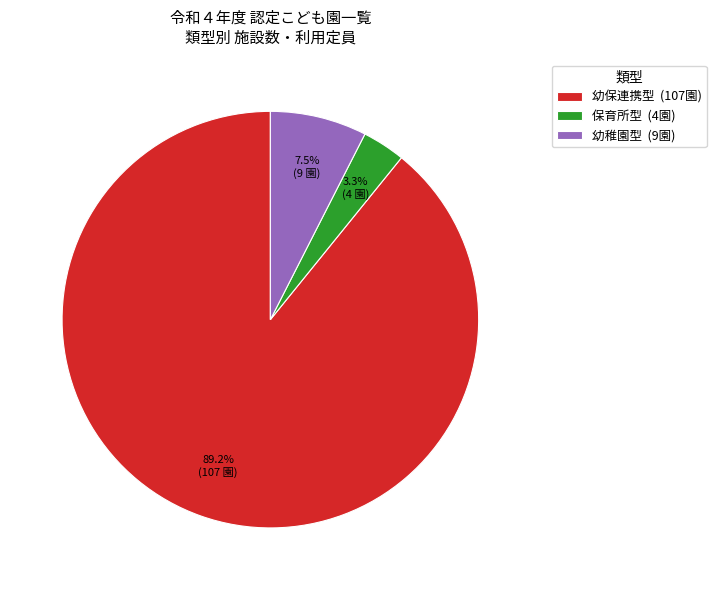

Rank the categories by value from highest to lowest.

幼保連携型 (107園), 幼稚園型 (9園), 保育所型 (4園)